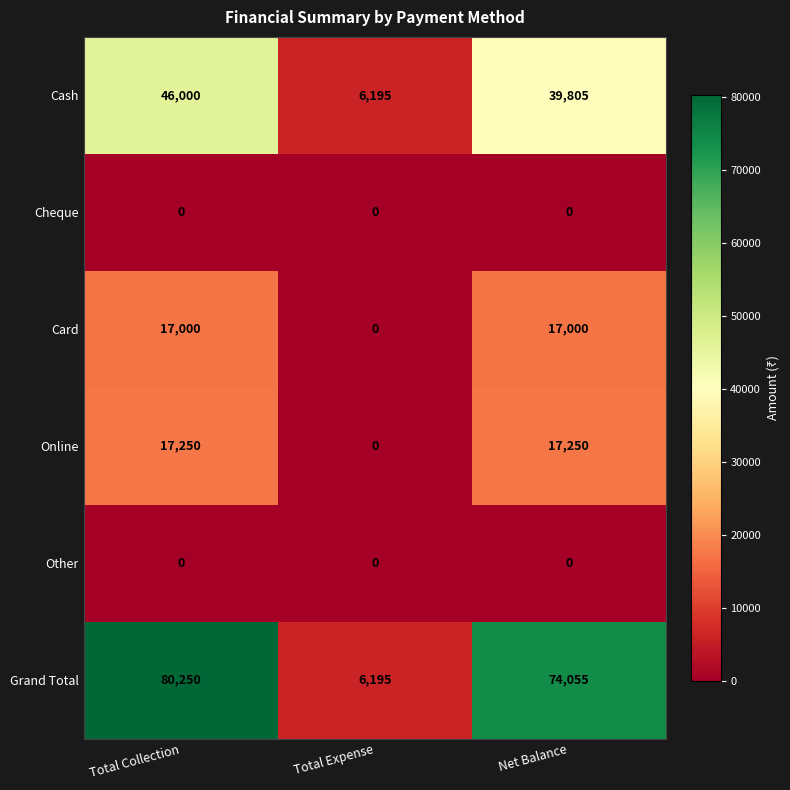

Which category has the lowest value in the Online series?

Total Expense